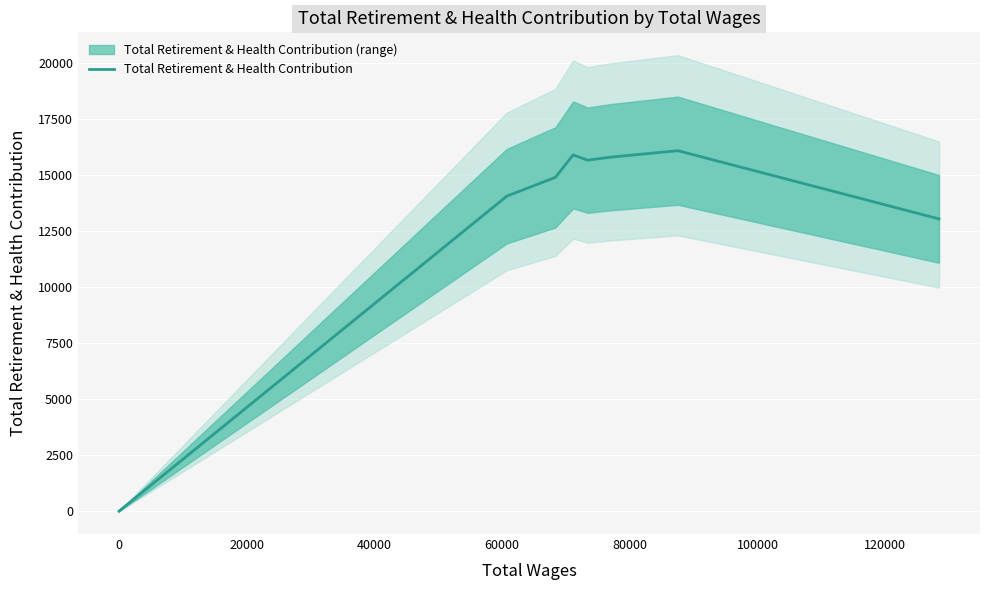

What is the sum of all values?

105475